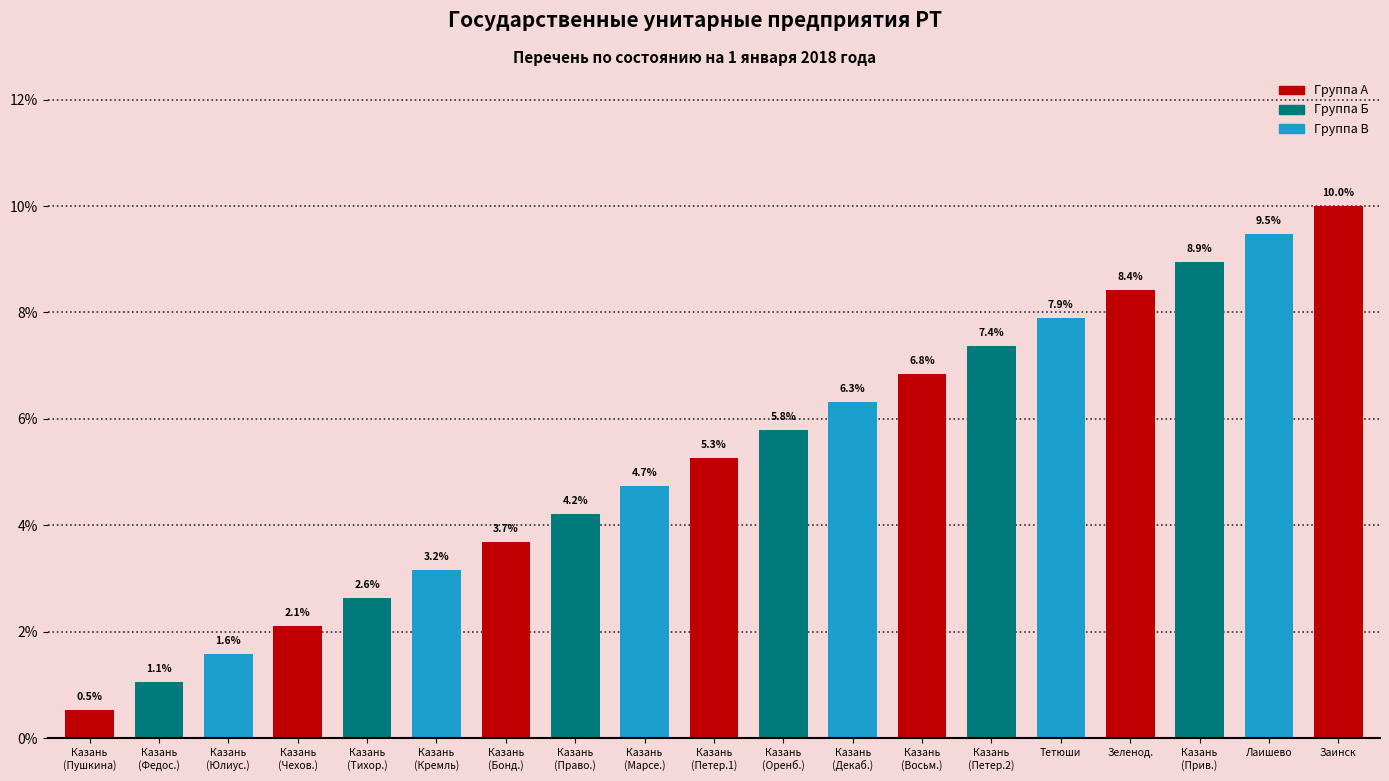

What is the ratio of the value at Тетюши to the value at Казань
(Федос.)?

7.5